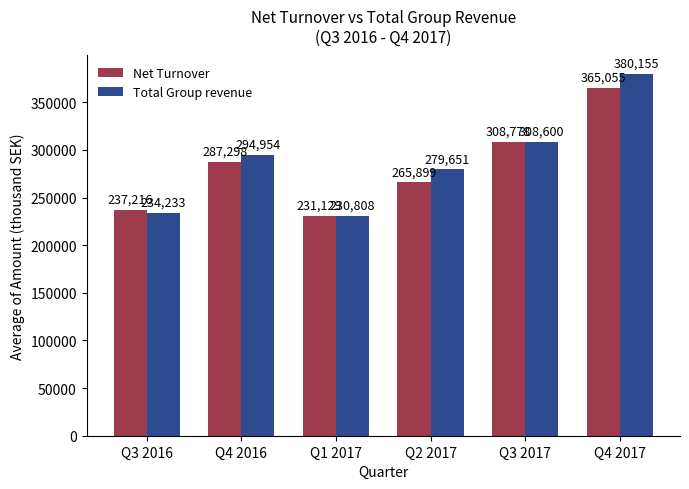

What is the label of the 3rd bar from the left?

Q1 2017